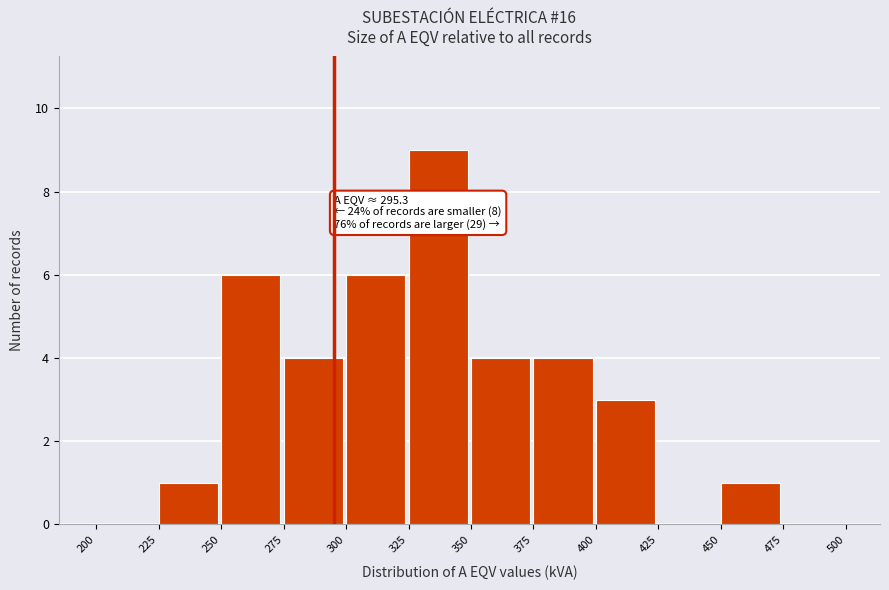

Over which range of the x-axis is the bar tallest?

325 to 350